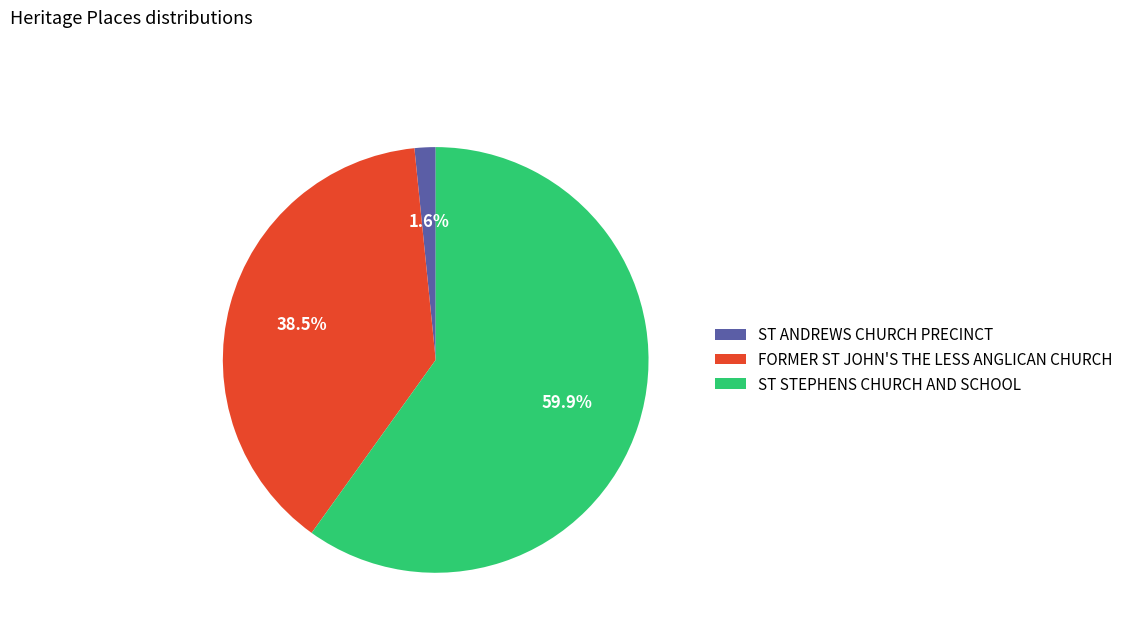

To the nearest percent, what percentage of the pie is ST STEPHENS CHURCH AND SCHOOL?

60%